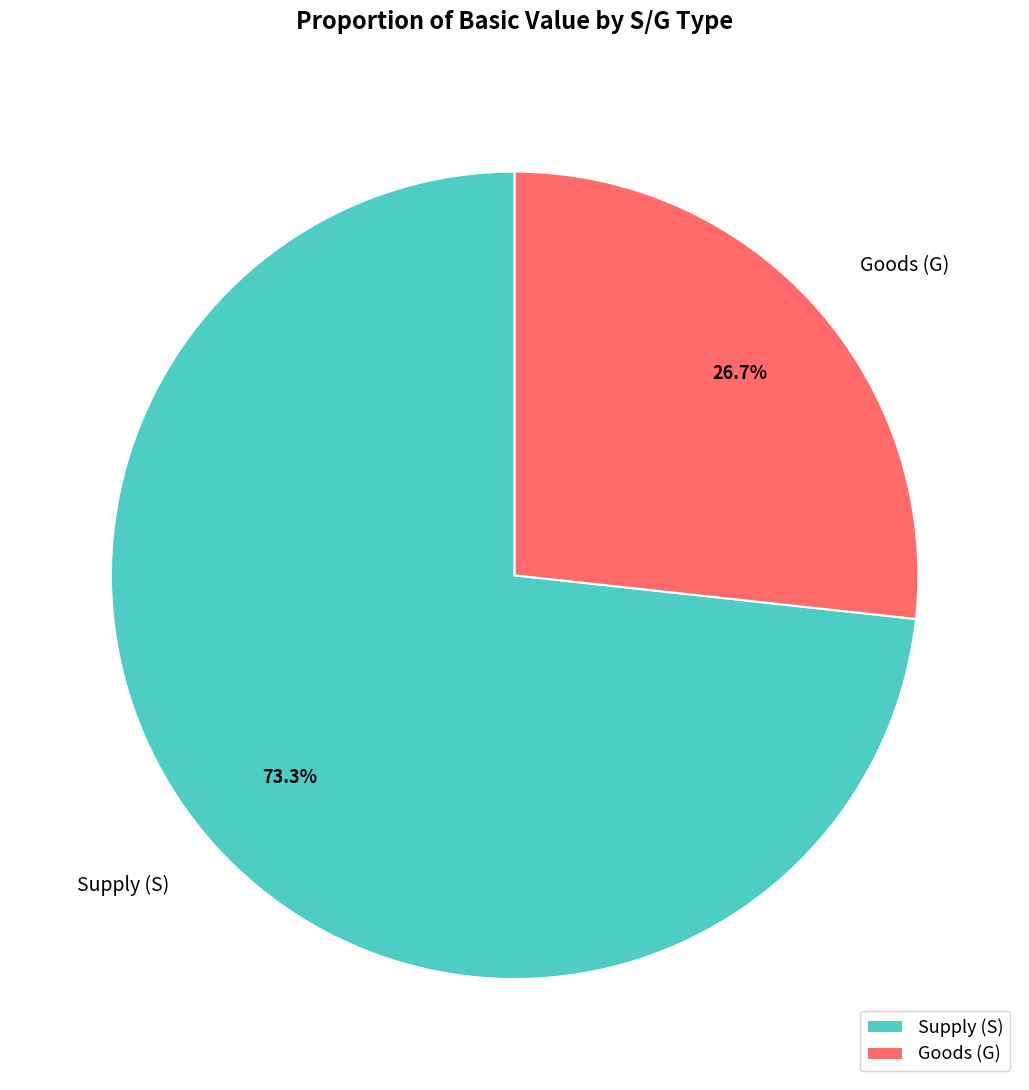

What is the largest slice in the pie chart?

Supply (S)